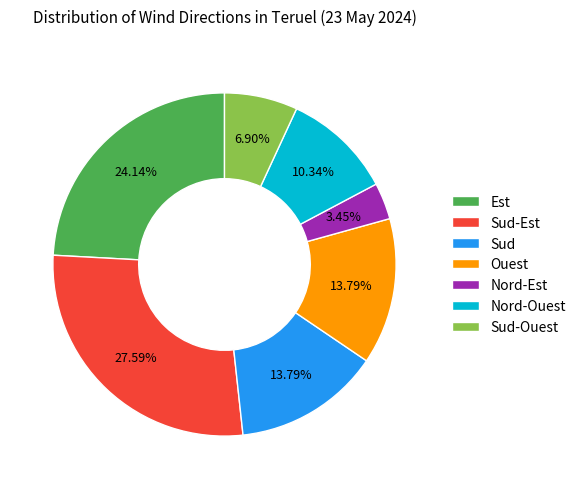

What percentage is the Nord-Ouest slice, to the nearest percent?

10%